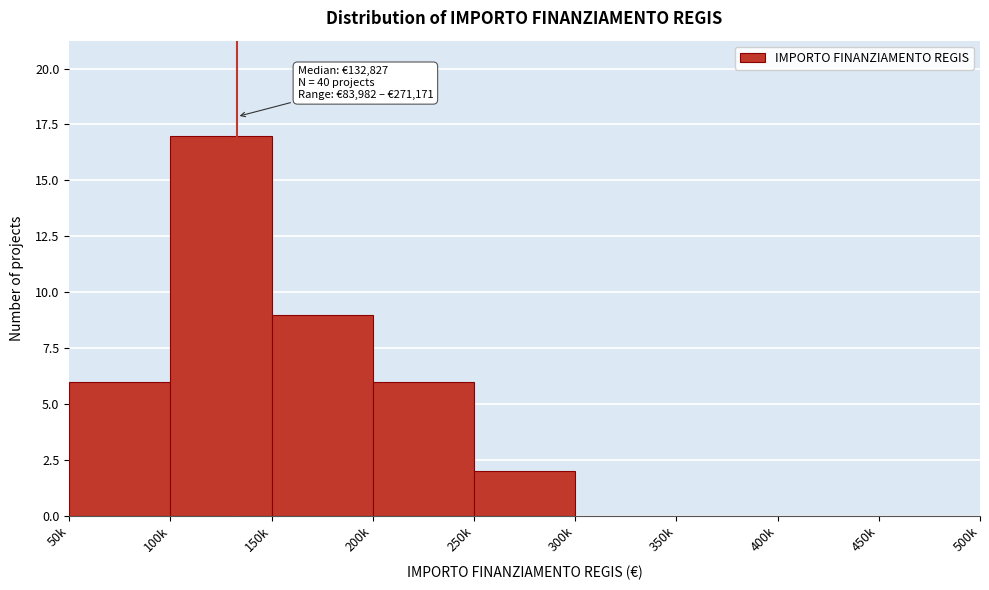

Reading right to left, what are all the values shown in this chart?

450k=0	400k=0	350k=0	300k=0	250k=2	200k=6	150k=9	100k=17	50k=6